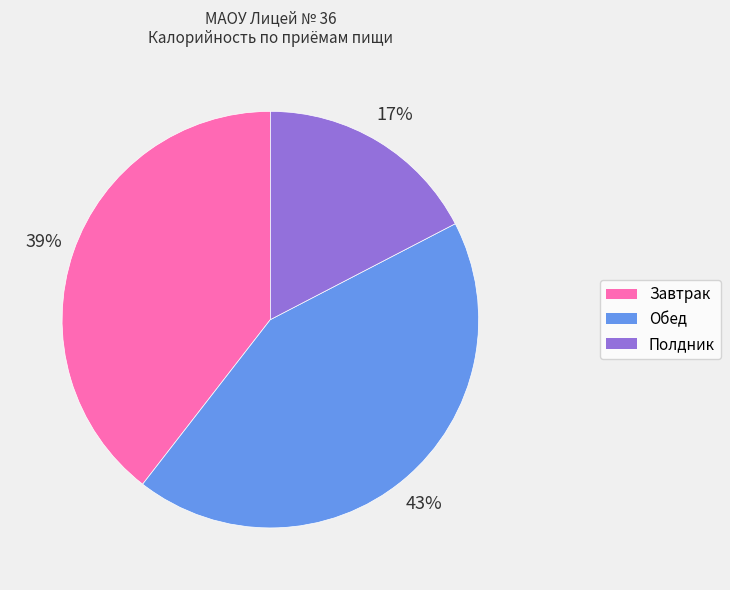

To the nearest percent, what is the difference between the largest and smallest slice percentages?

26%